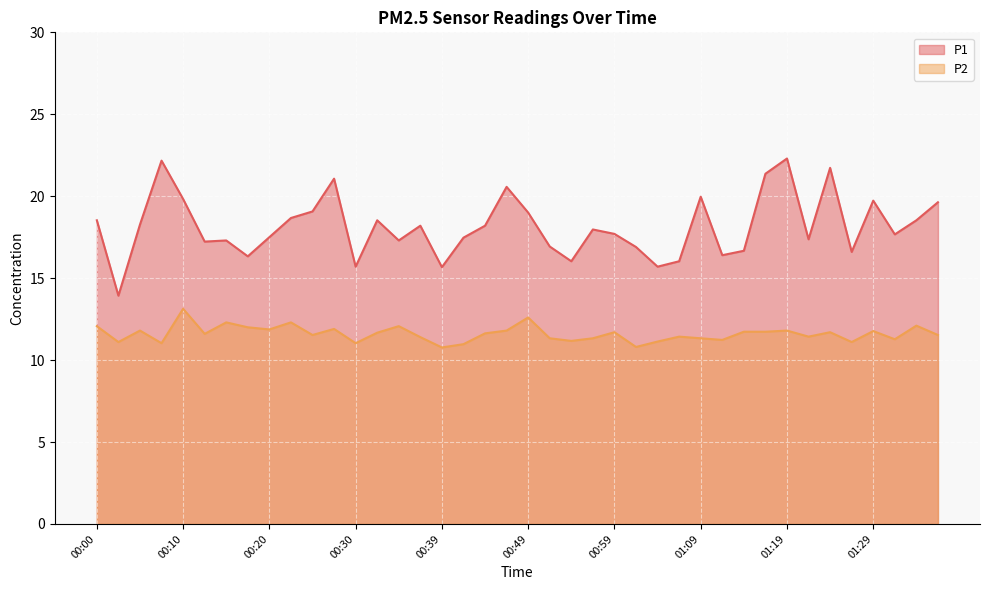

What is the label of the 5th point from the right?

01:26